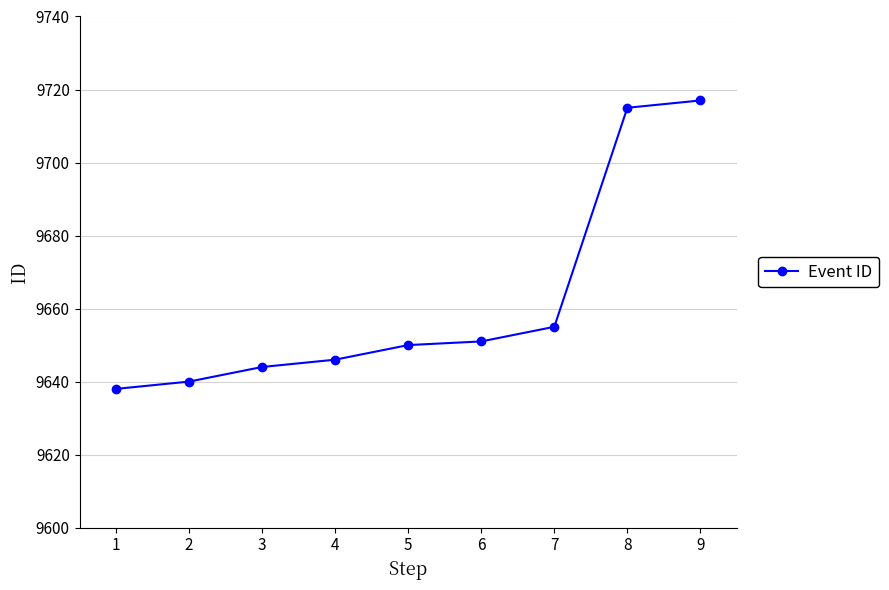

What is the difference between the values at 8 and 5?

65